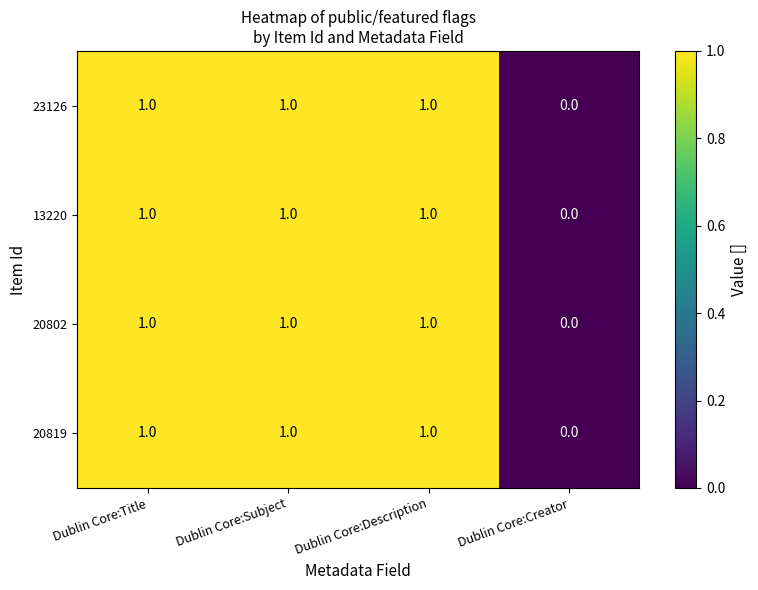

Where is 23126 nearest to the value 0?

Dublin Core:Creator